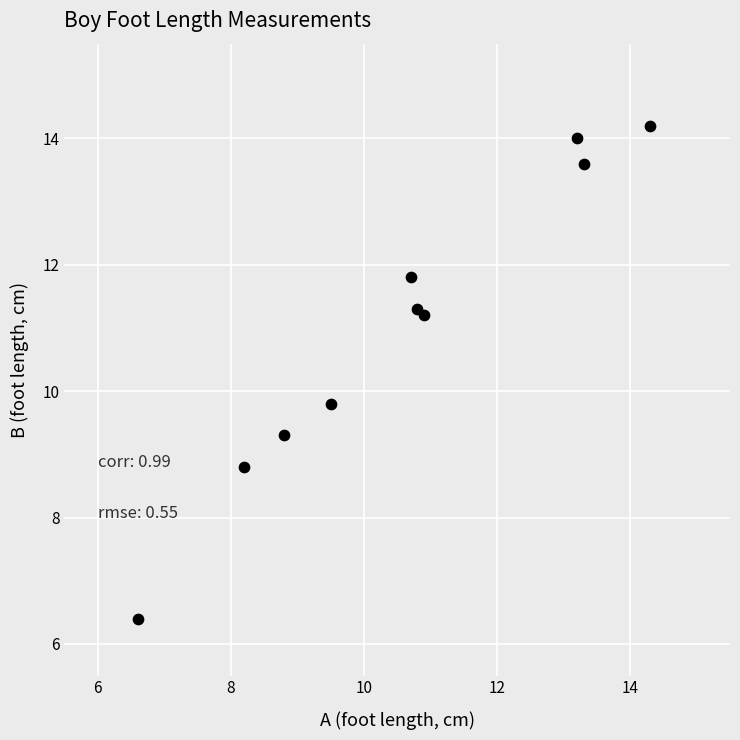

What is the range of X values (max minus min)?

7.7